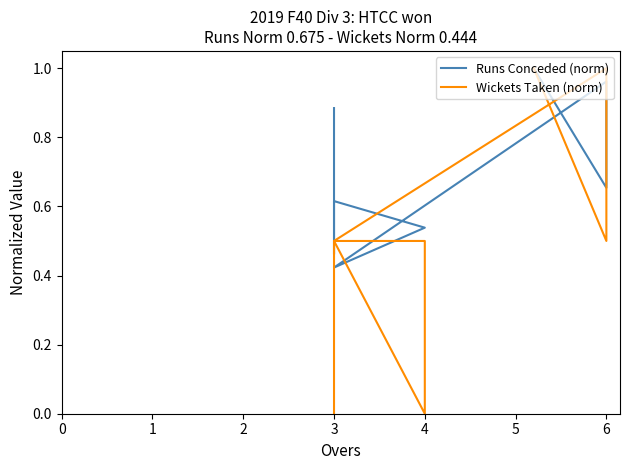

Count the Wickets Taken (norm) values in the range 0 to 1.

9